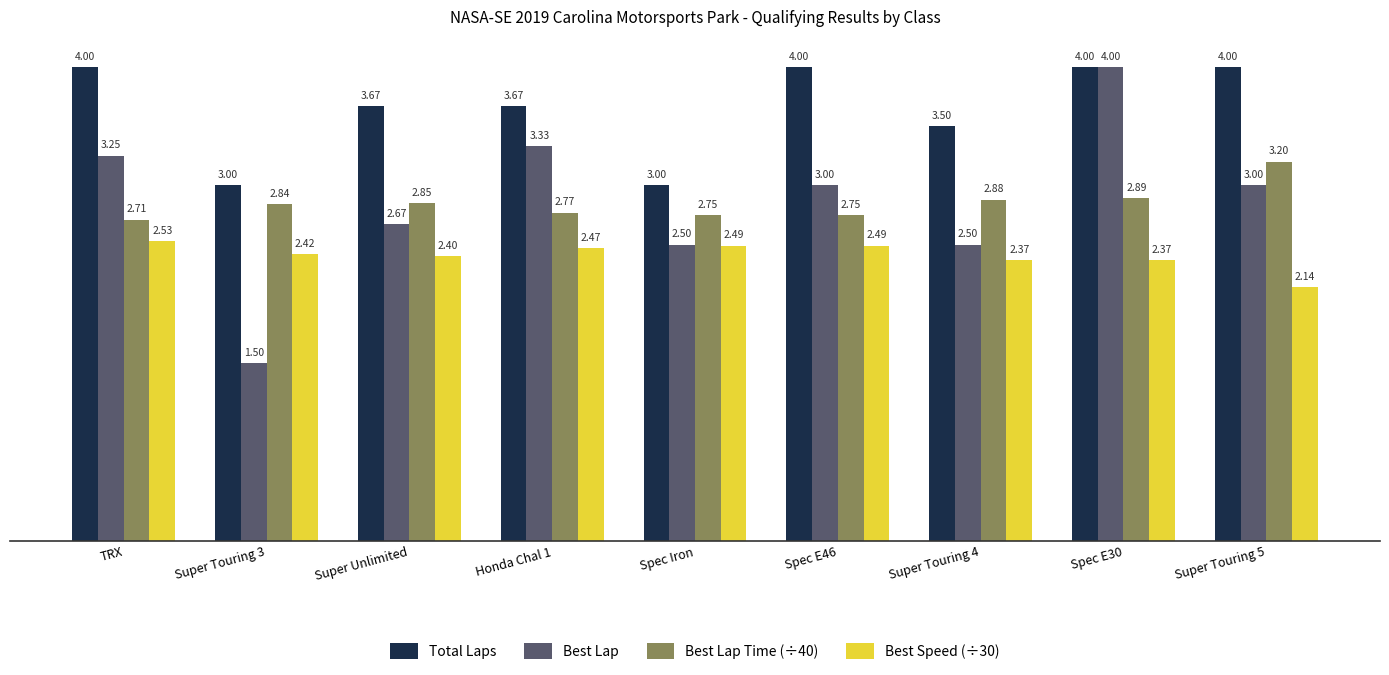

What is the label of the 6th bar from the left?

Spec E46